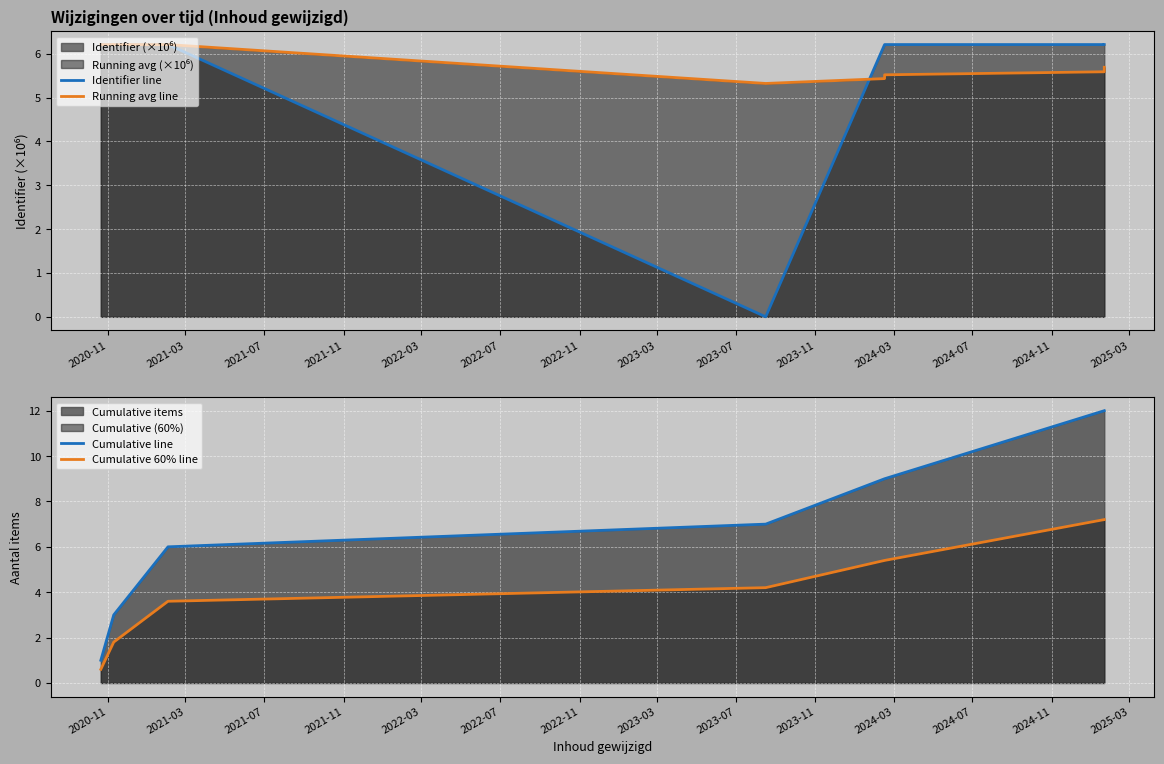

What is the difference between the maximum and minimum values?

6.2